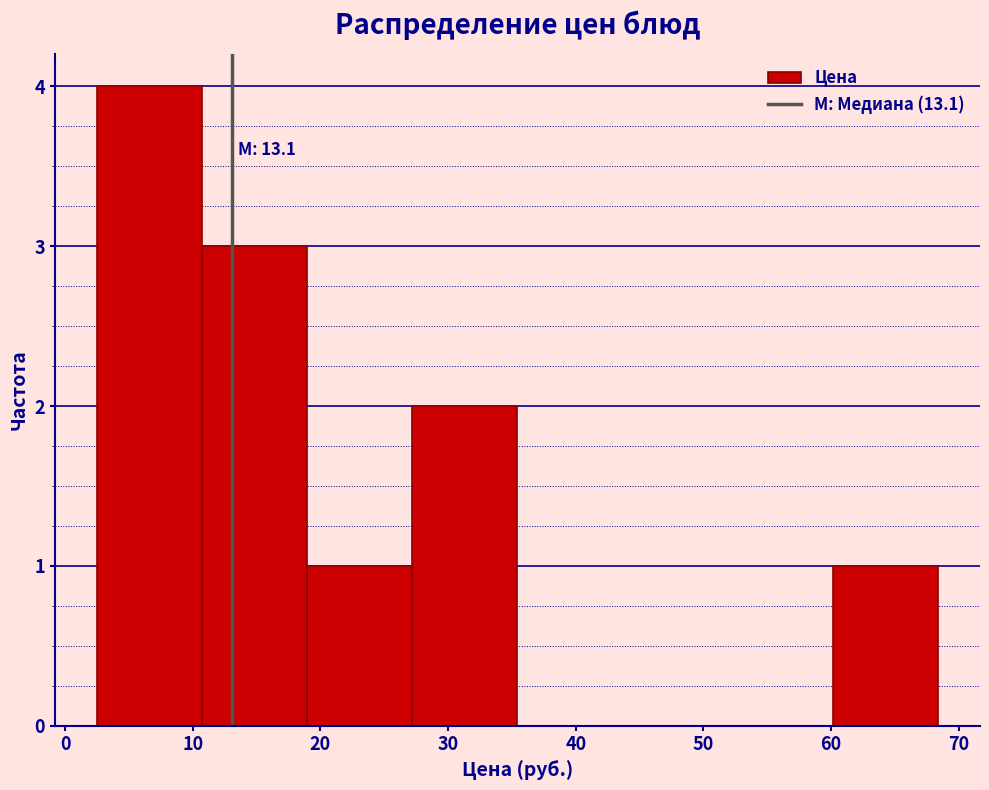

Over which range of the x-axis is the bar tallest?

2 to 11